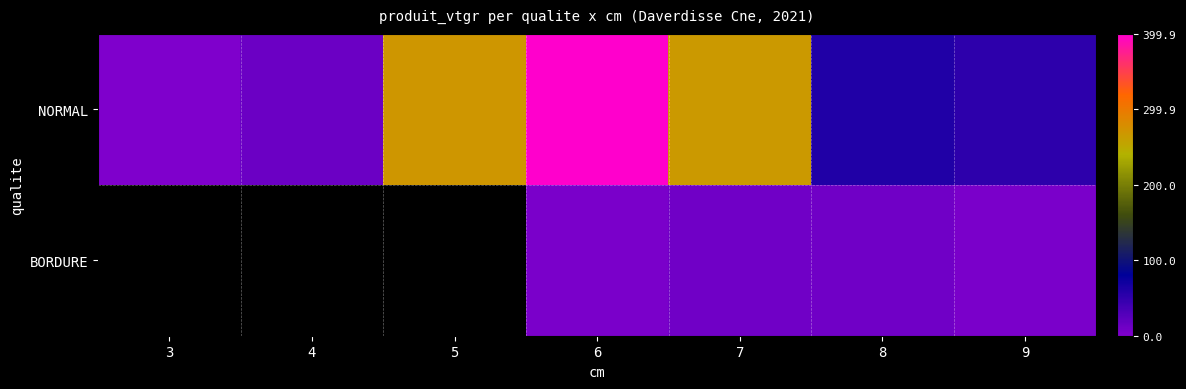

True or false: BORDURE has a value of 10.7 at 7.

True